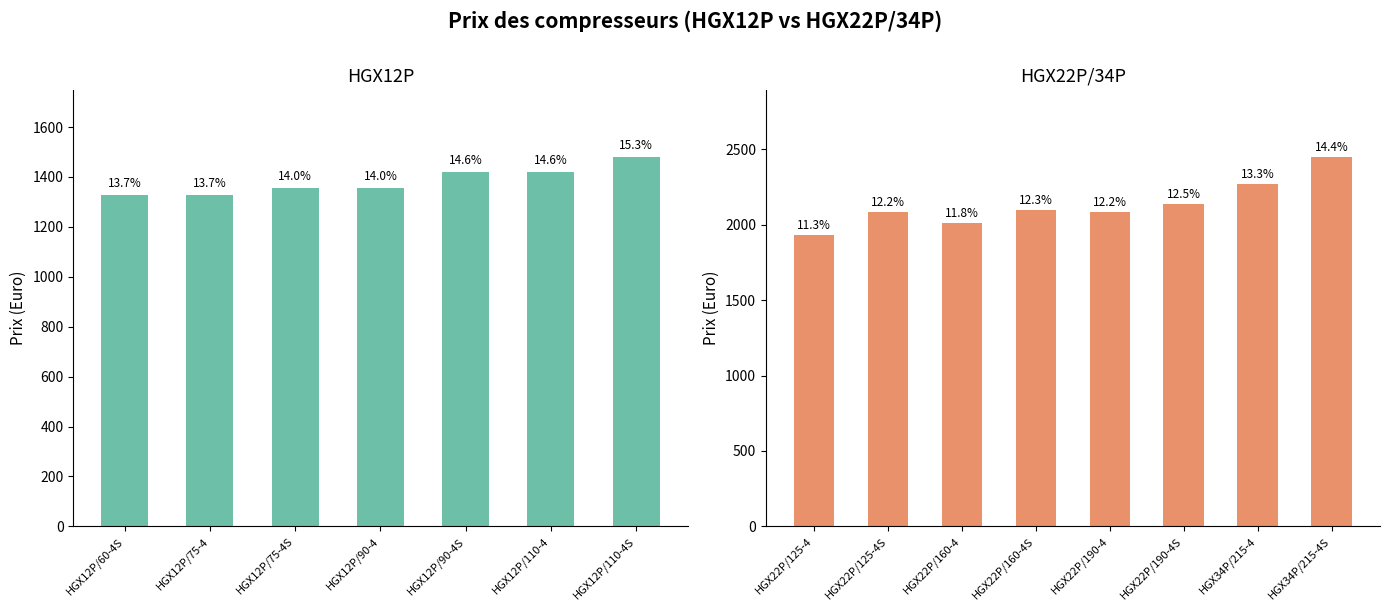

Where is the data nearest to the value 1891?

HGX22P/125-4